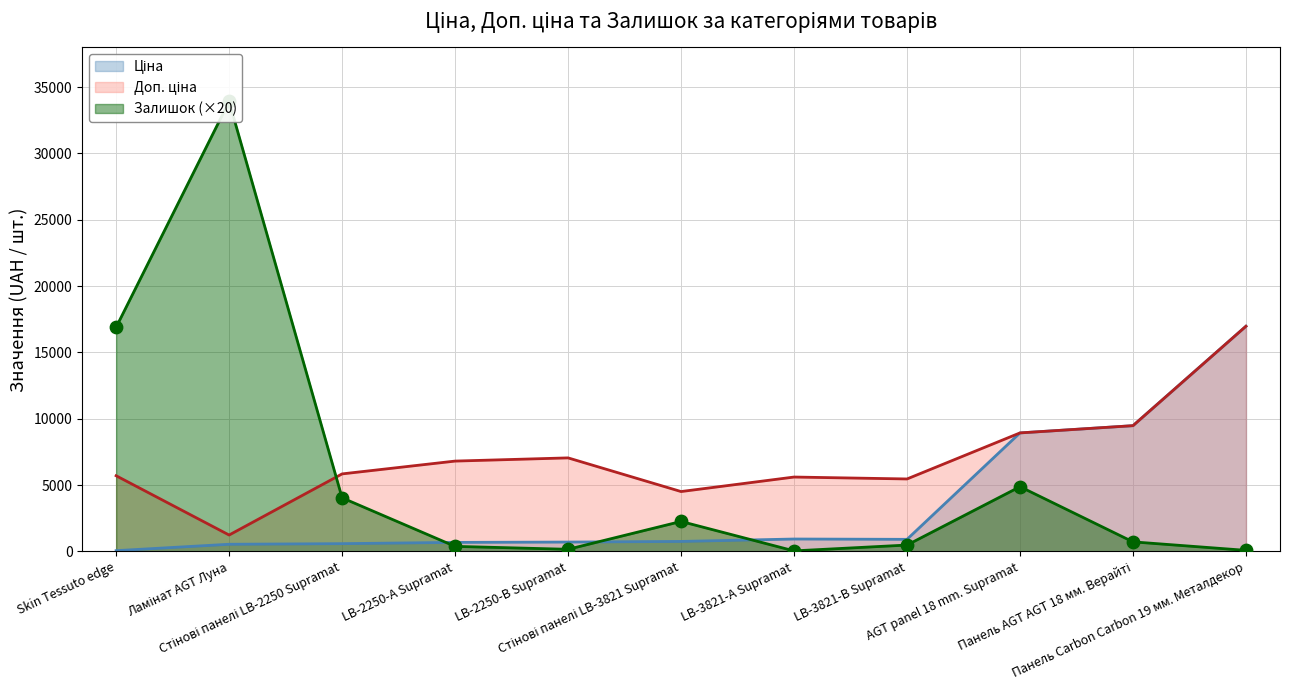

What is the total value across all series at LB-3821-А Supramat?

6581.8